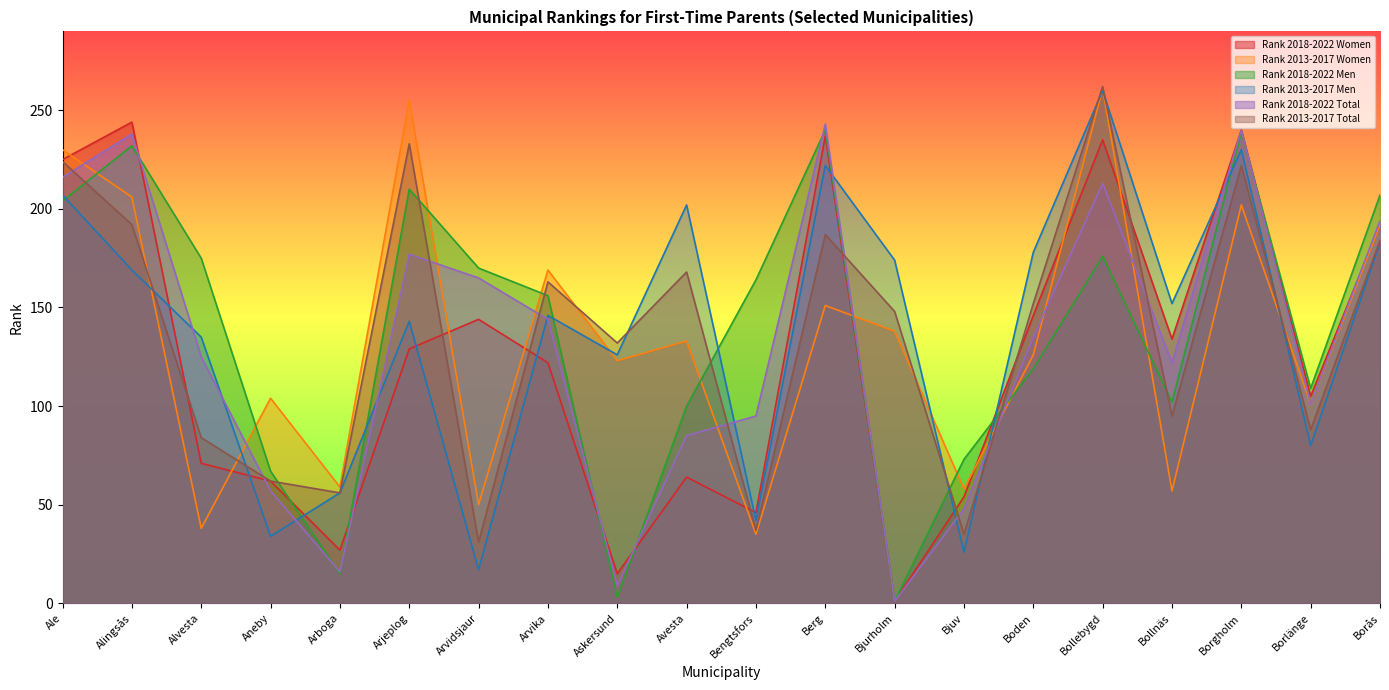

The value of Rank 2013-2017 Men at Avesta is 202. True or false?

True